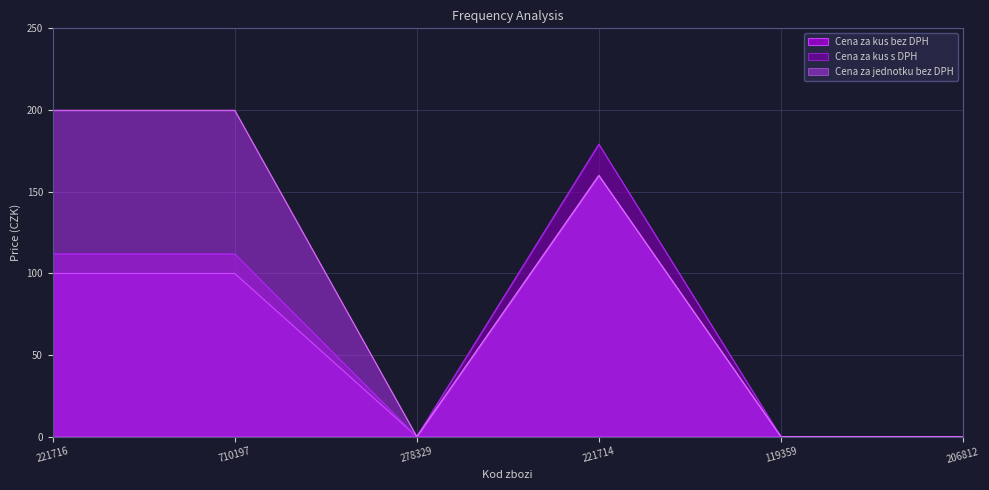

True or false: Cena za jednotku bez DPH has more than 1 points higher than both neighbors.

False